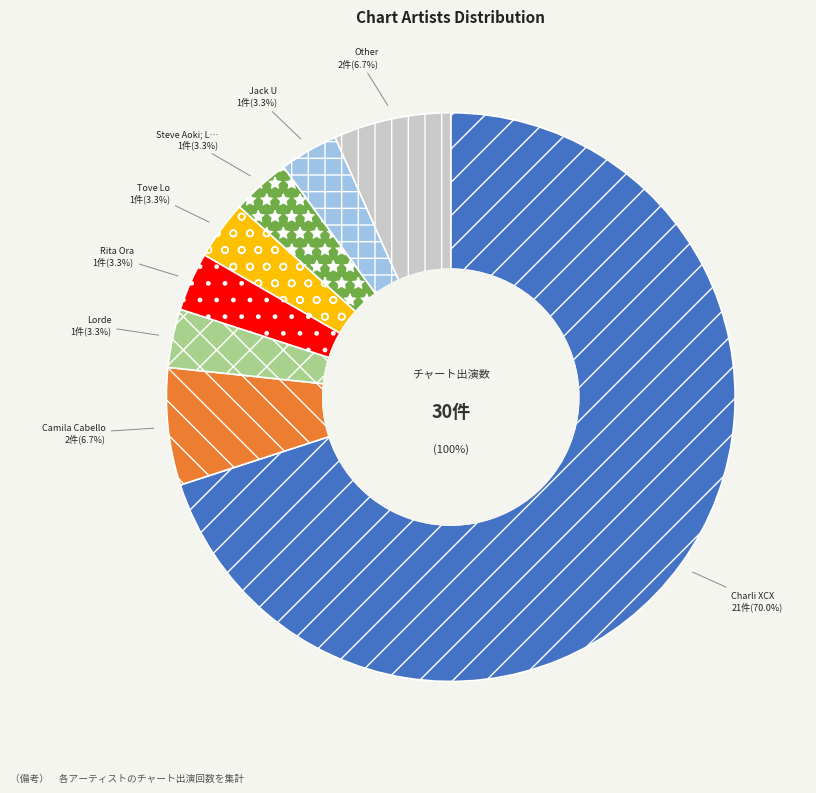

Count the number of slices in the pie.

8